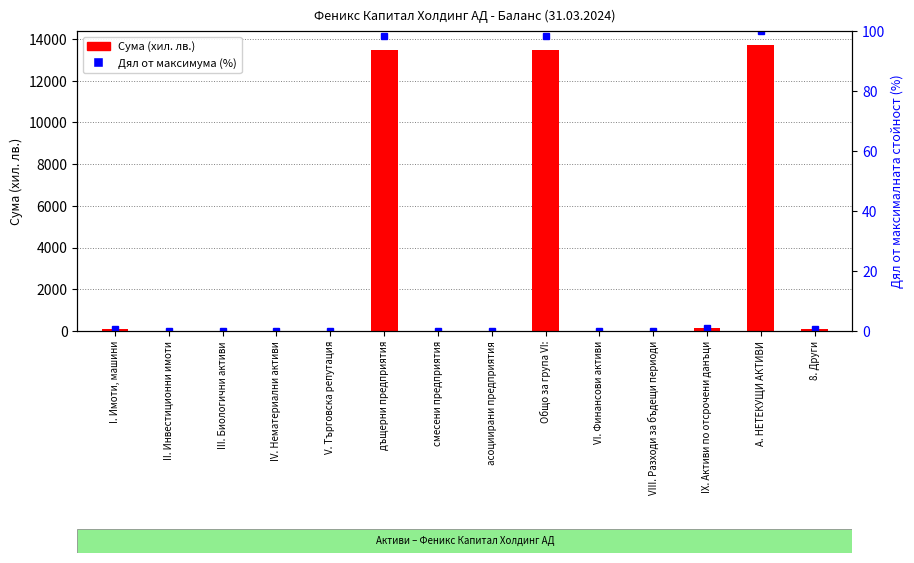

At how many categories does at least one series exceed 11729?

3